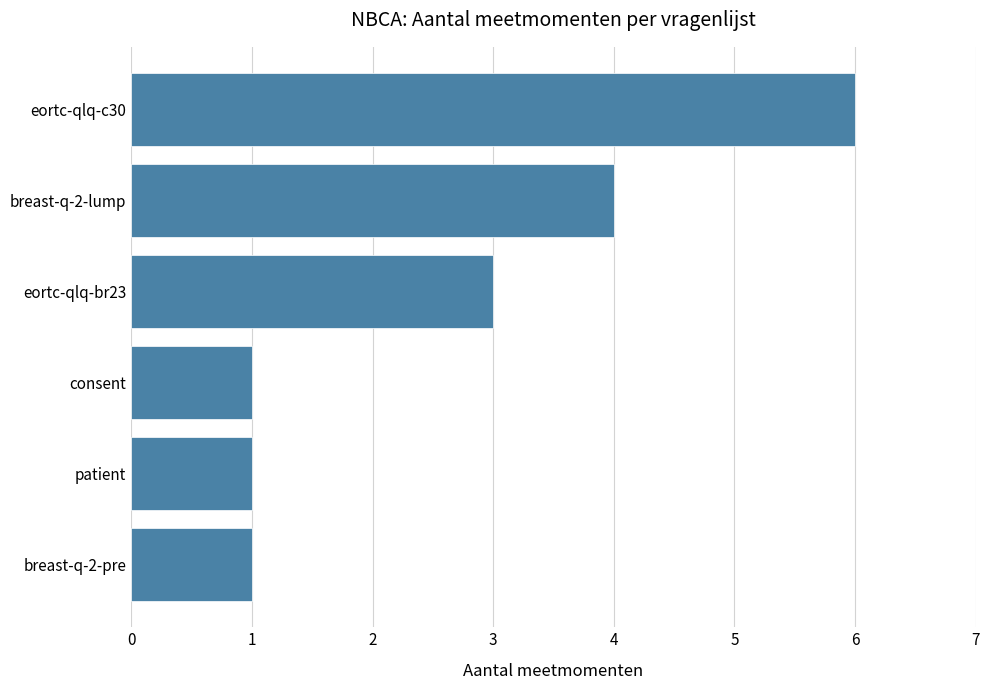

Reading top to bottom, extract all data points from this chart.

6	4	3	1	1	1